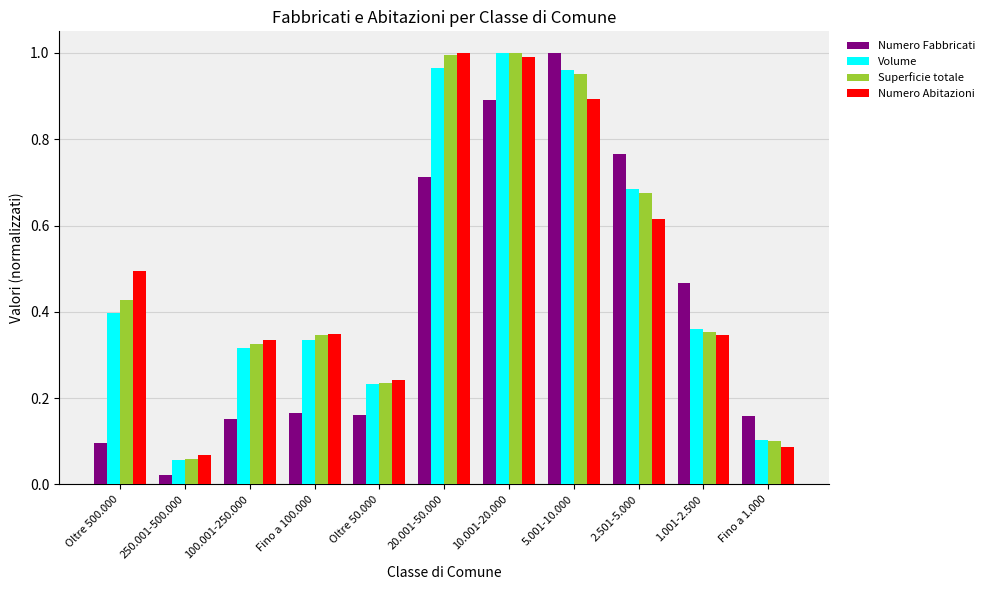

What is the difference between the maximum and minimum values in the Superficie totale series?

0.9